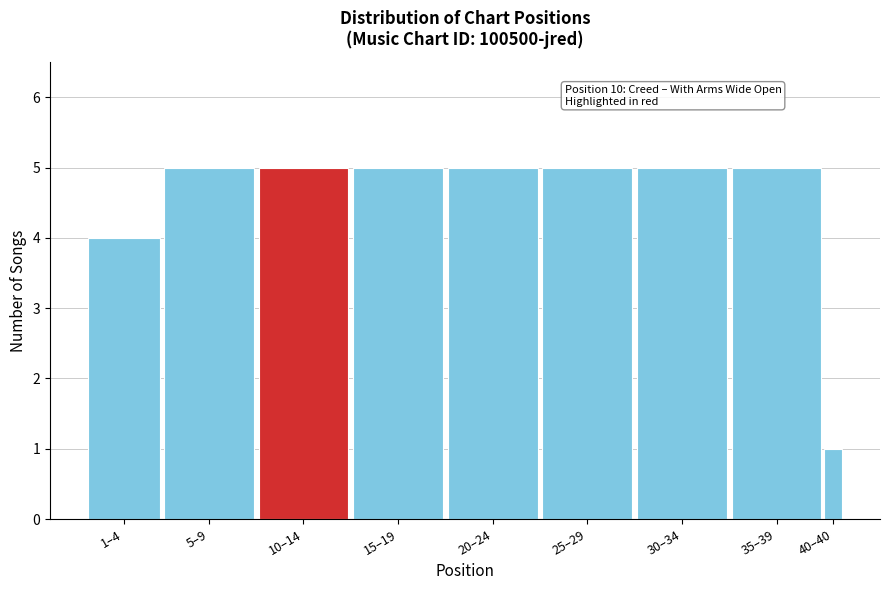

Reading left to right, what are all the values shown in this chart?

4	5	5	5	5	5	5	5	1